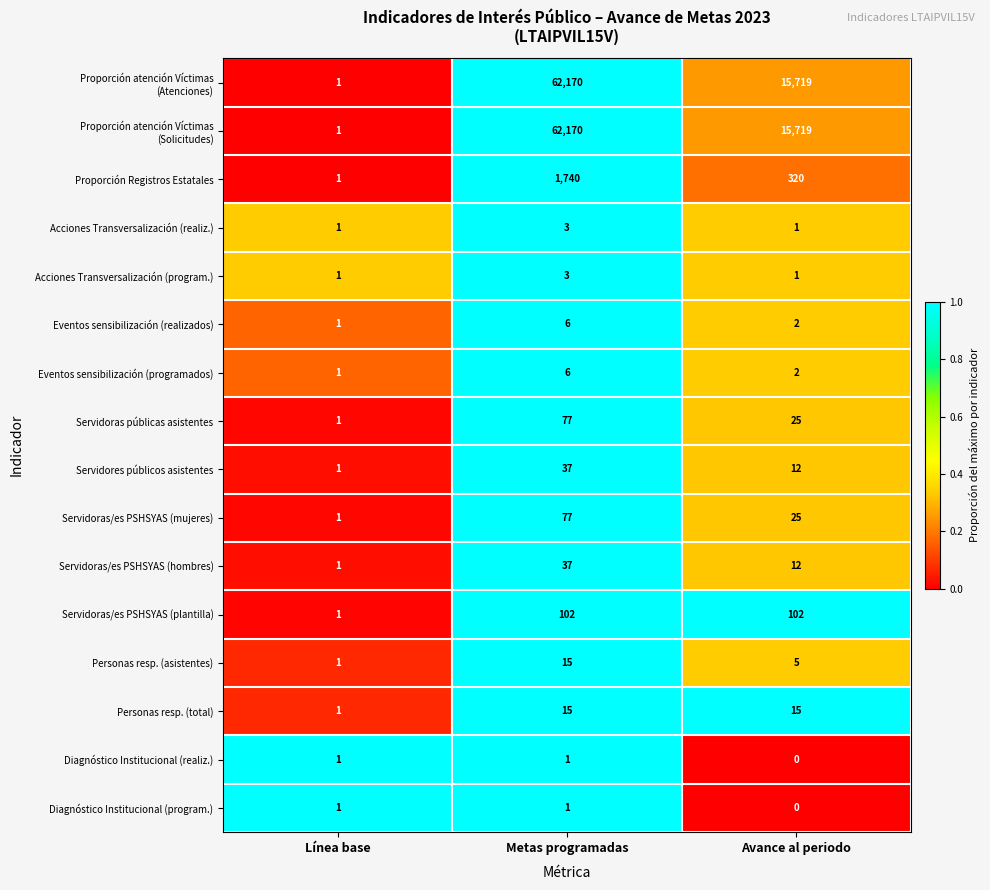

At which label does Personas resp. (asistentes) reach its minimum?

Línea base